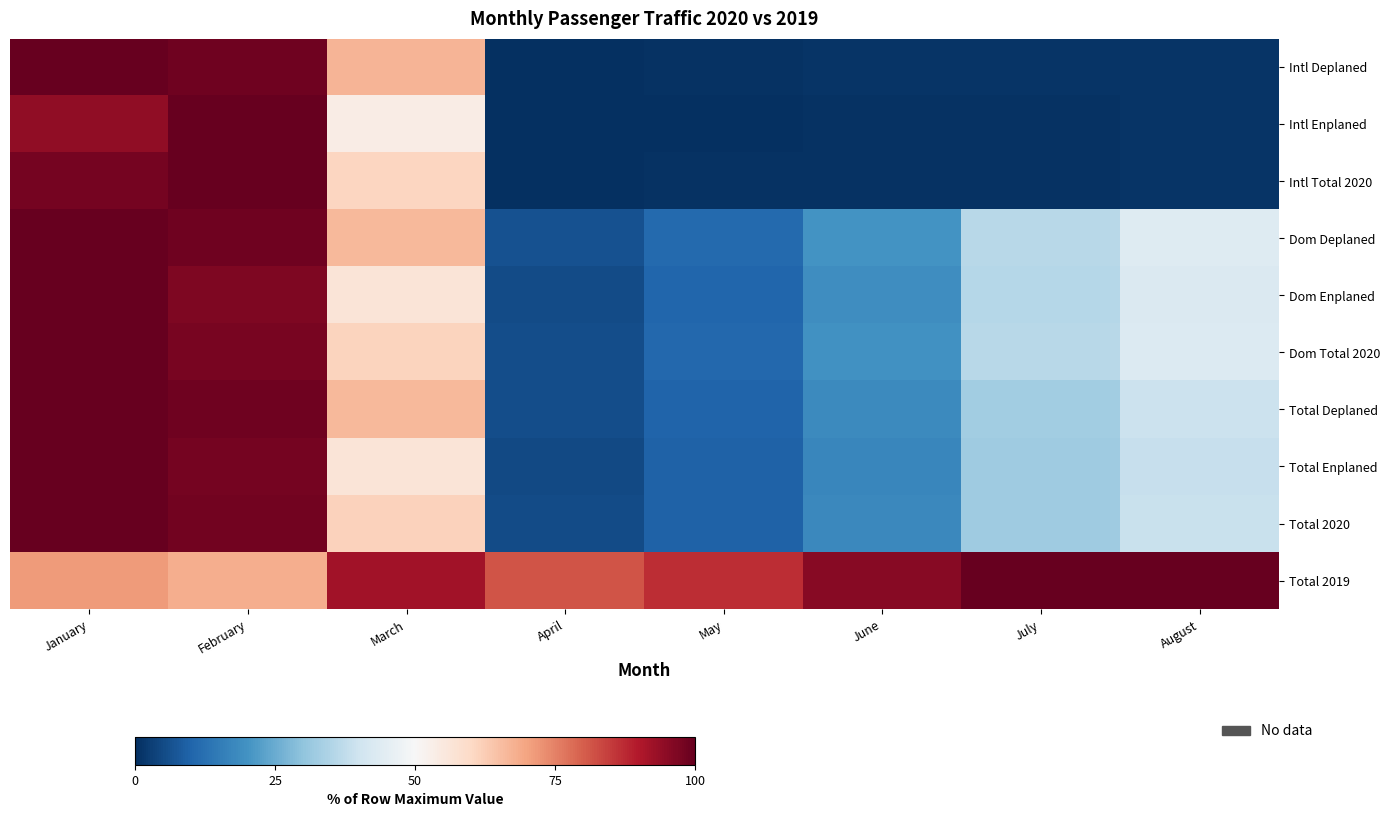

Between May and June, which is larger?

June